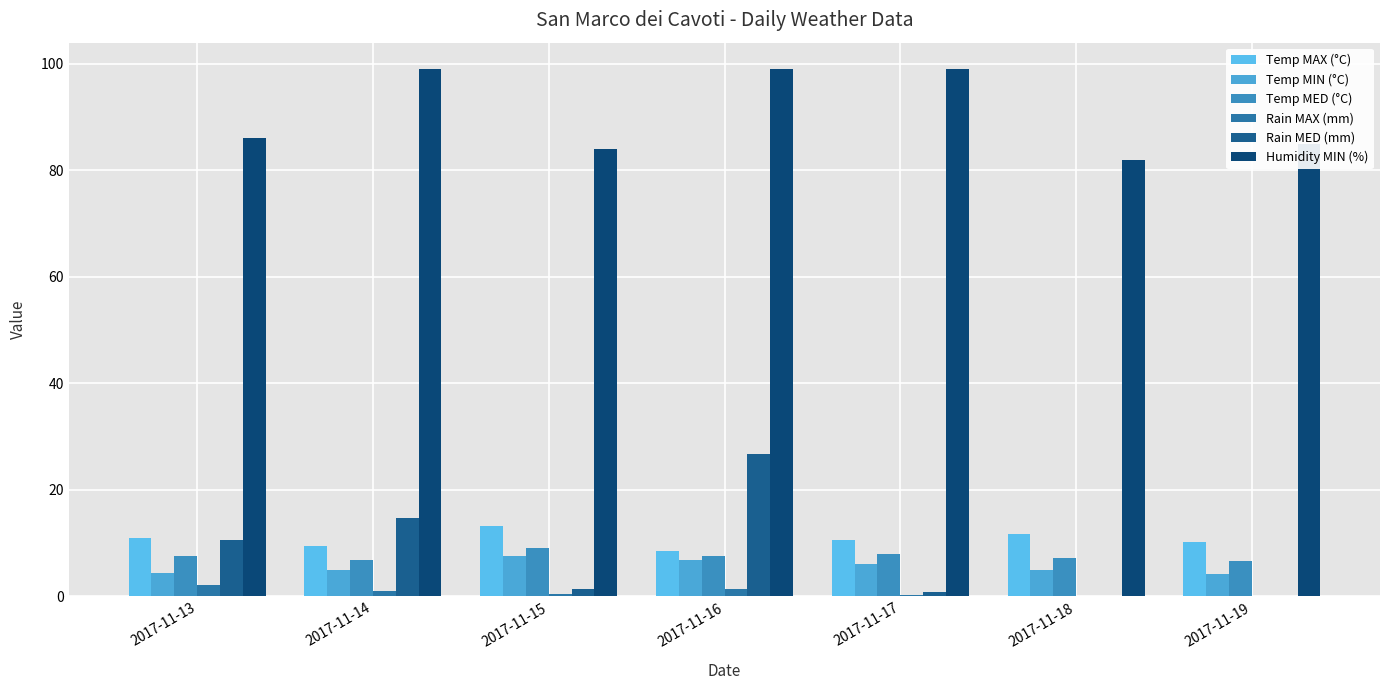

Is it true that Temp MAX (°C) equals 10.6 at 2017-11-17?

True